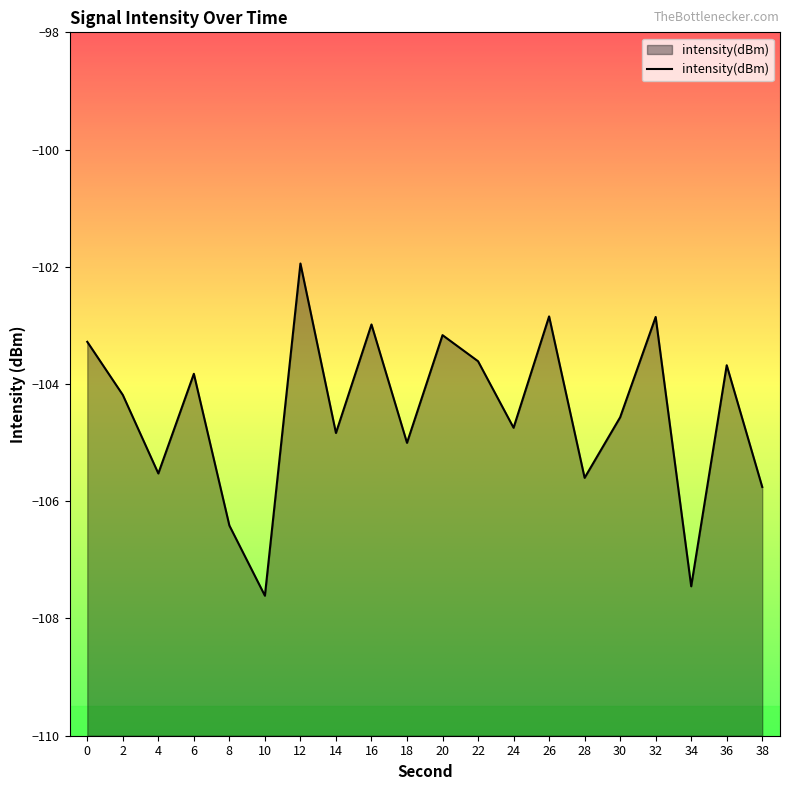

What is the maximum value shown in the chart?

-101.9